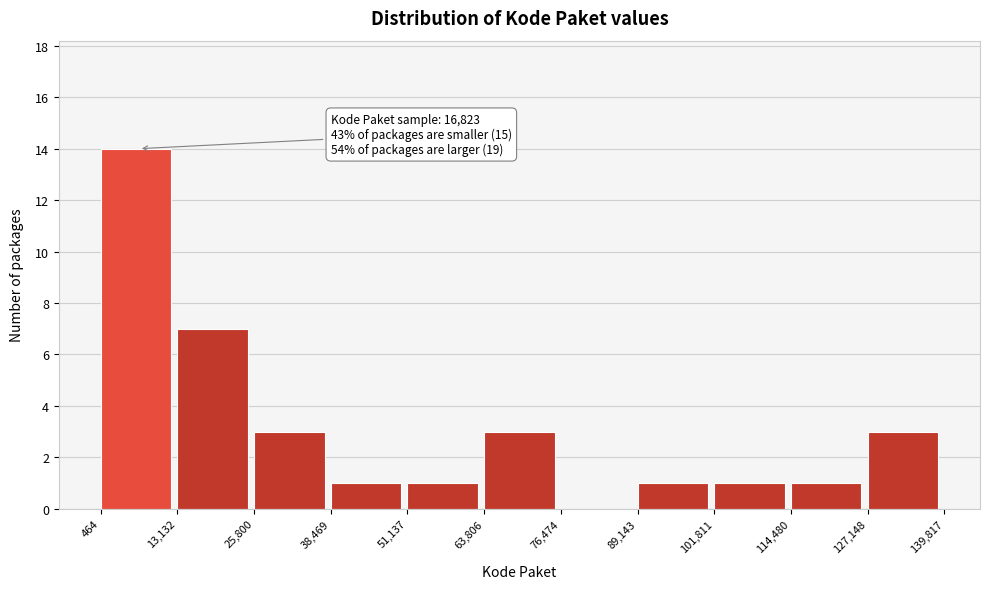

Over which range of the x-axis is the bar tallest?

464 to 13,132